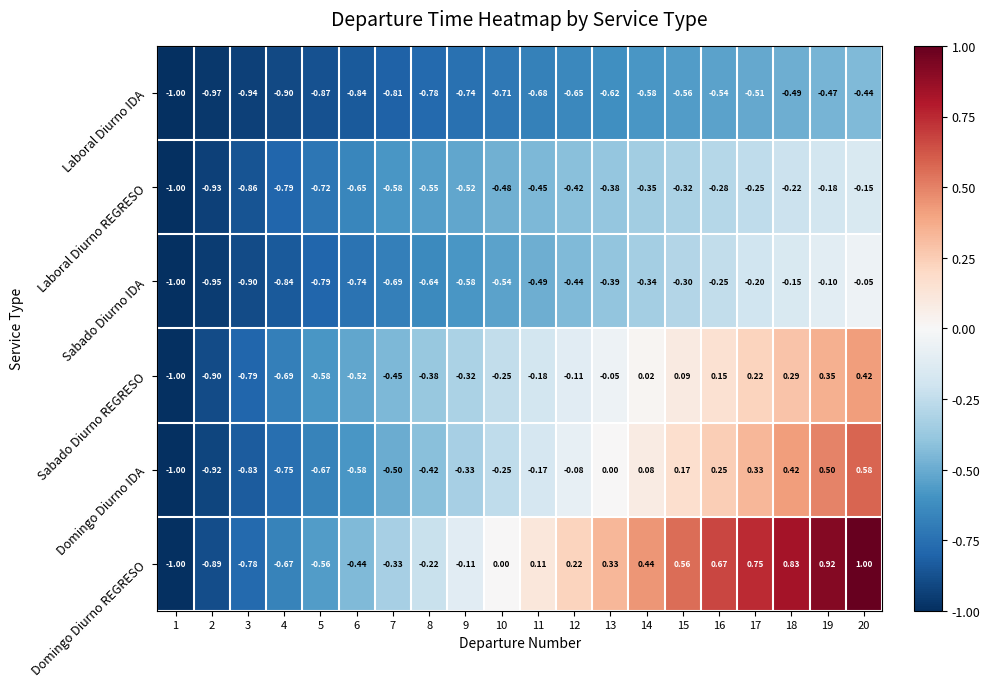

Which series has the largest total across all categories?

Domingo Diurno REGRESO